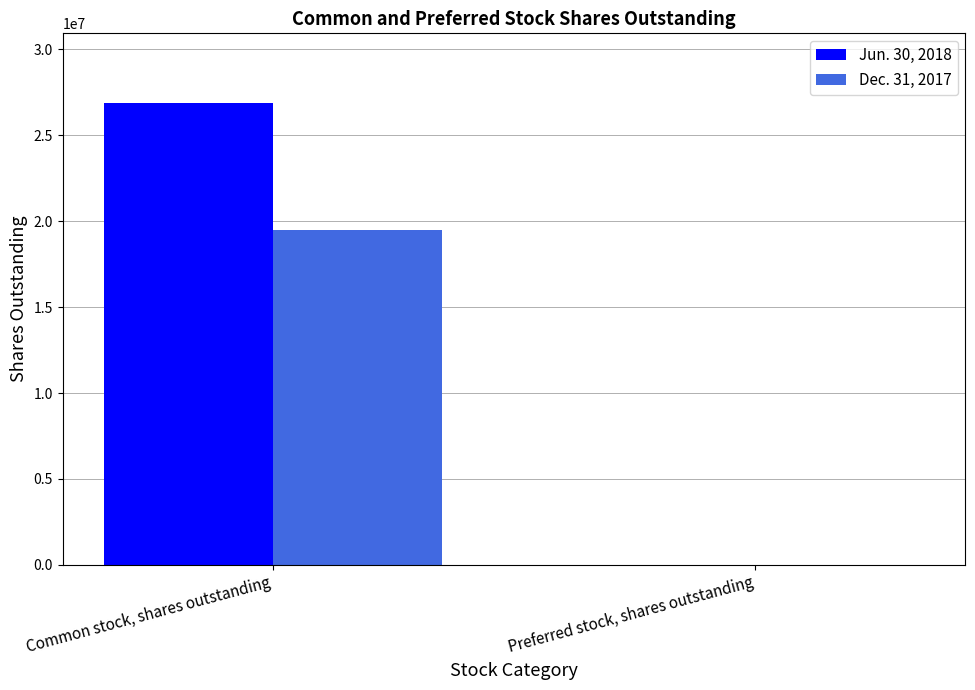

How many groups of bars are there?

2